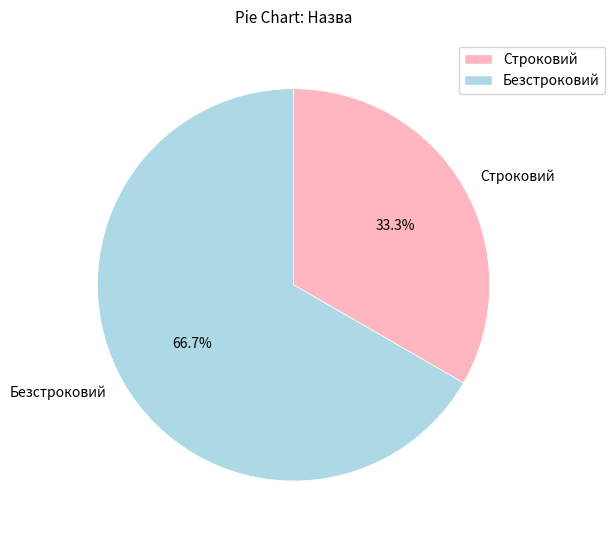

Between Строковий and Безстроковий, which is larger?

Безстроковий